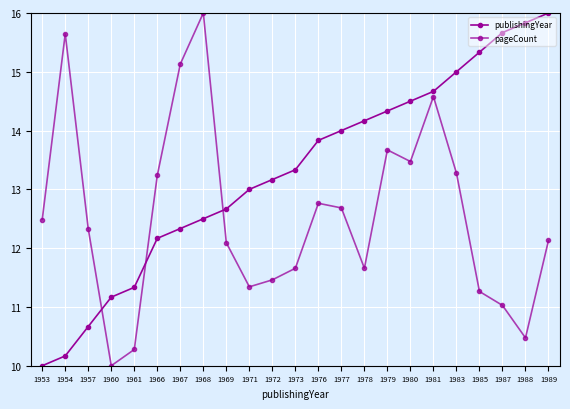

How many distinct data groups are displayed?

2